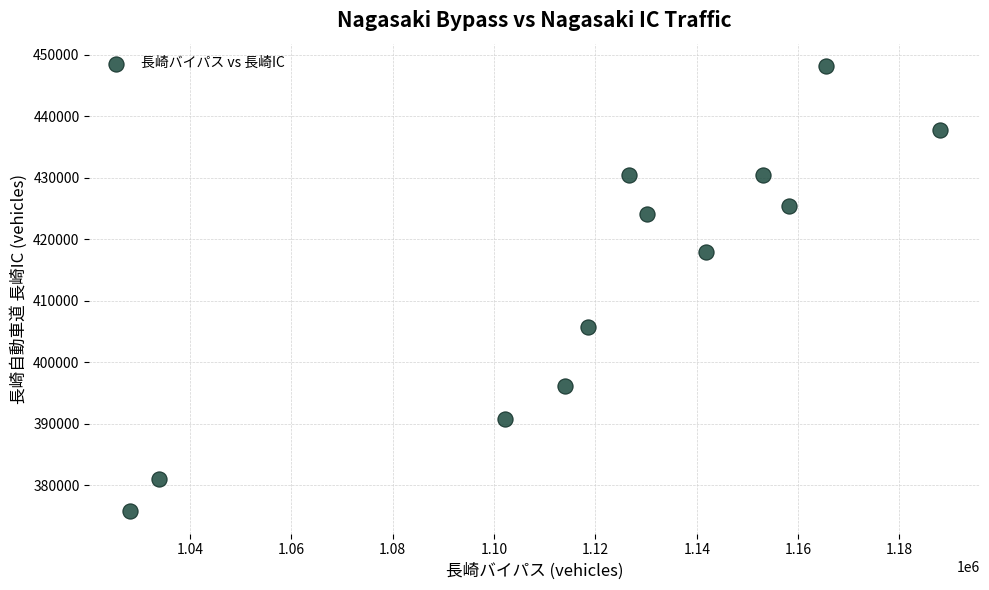

What is the average Y value?

413667